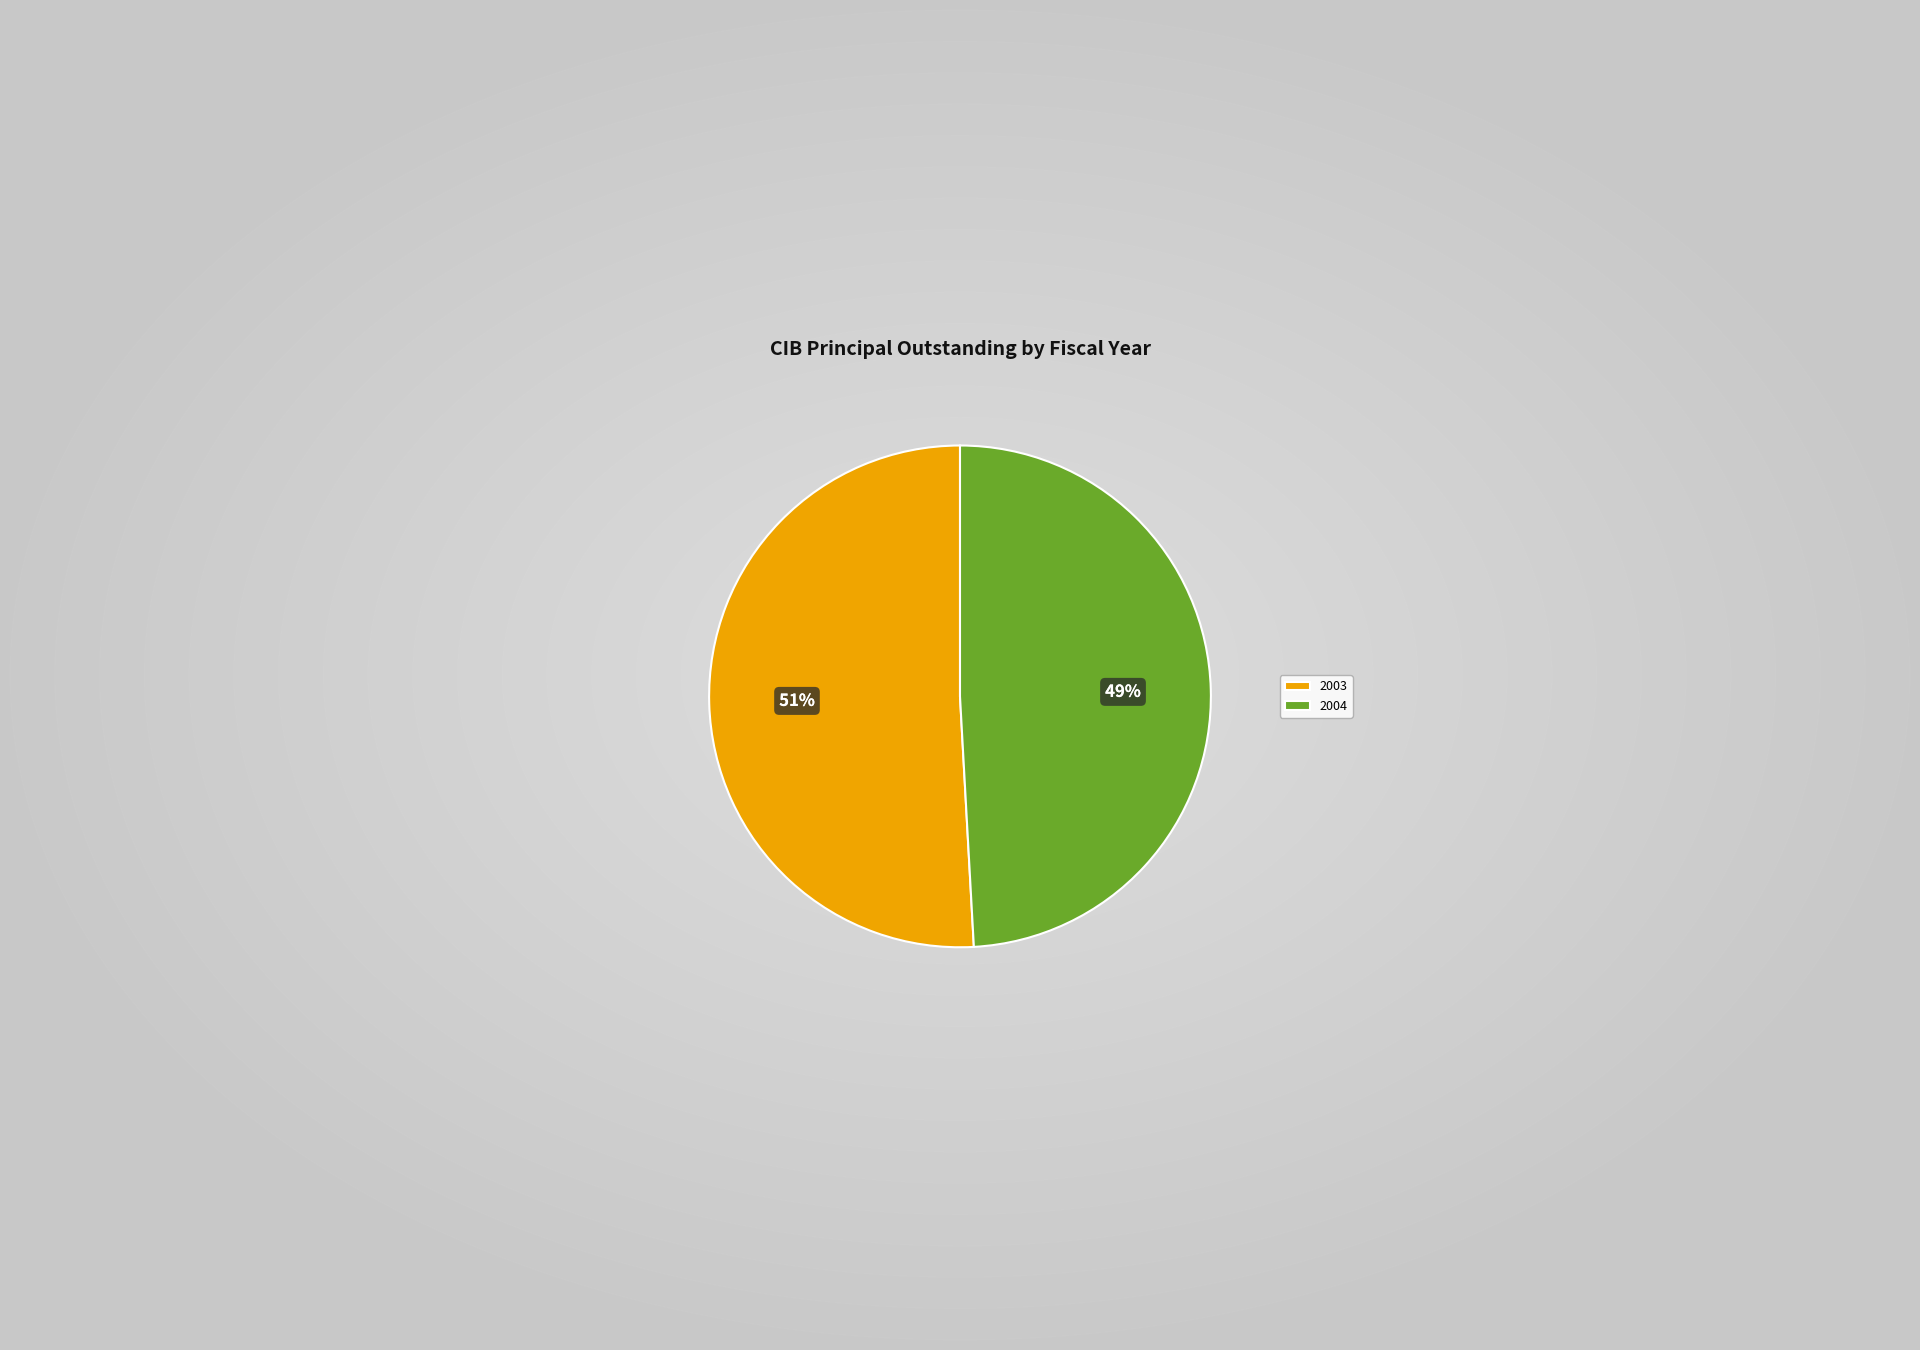

The 2004 slice represents 49% of the pie. True or false?

True